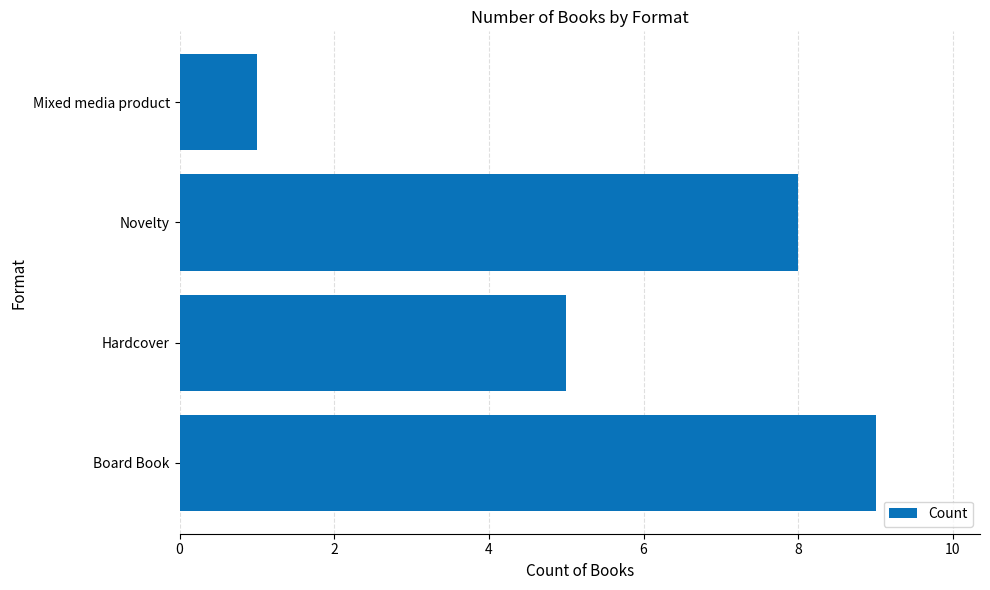

Which label corresponds to the smallest value in the chart?

Mixed media product